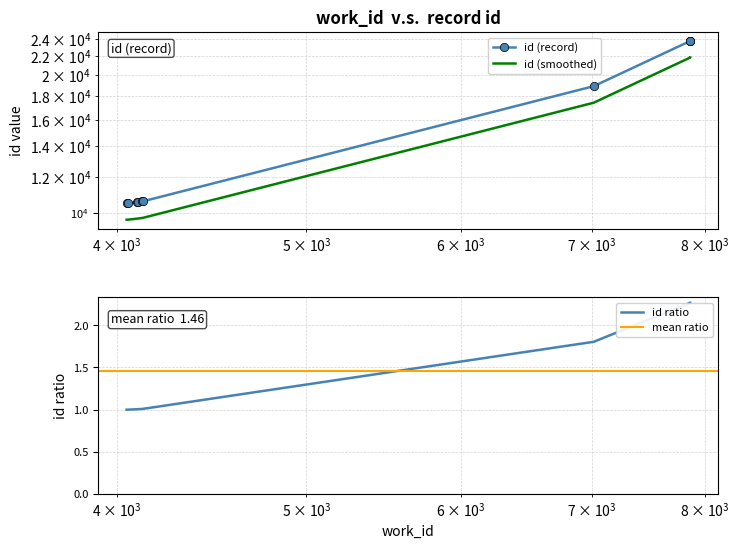

True or false: id and work_id cross at least once.

False